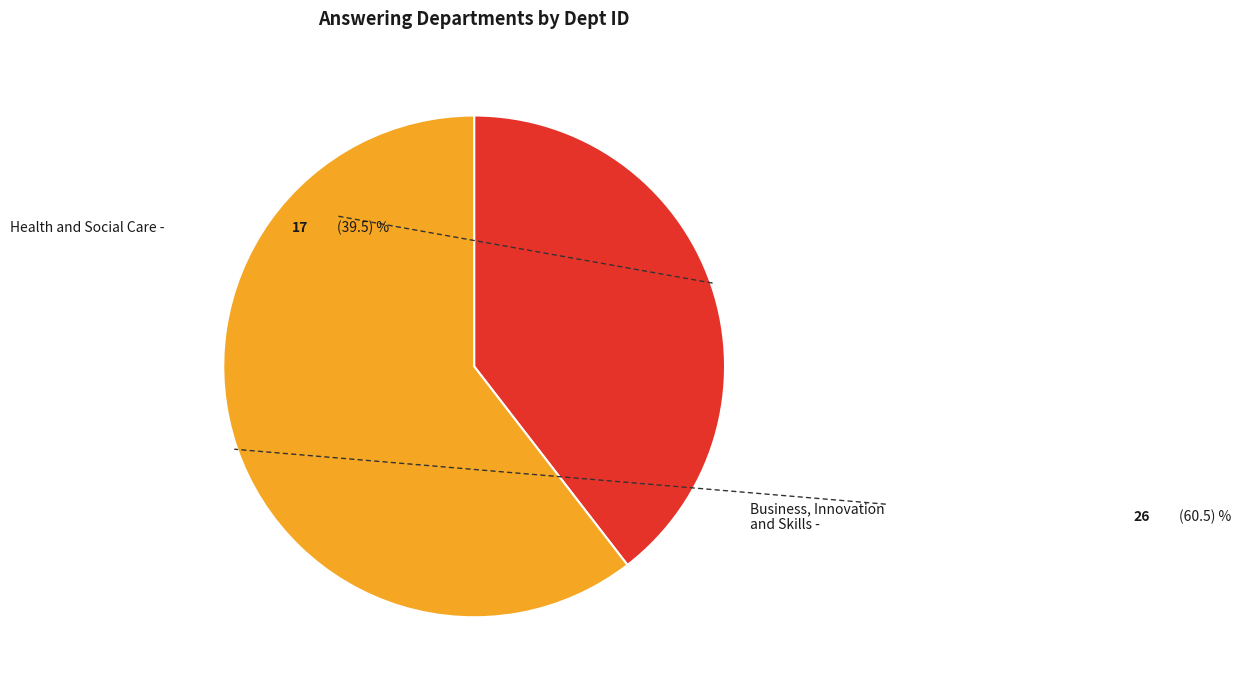

Rank the categories by value from lowest to highest.

Health and Social Care, Business, Innovation and Skills